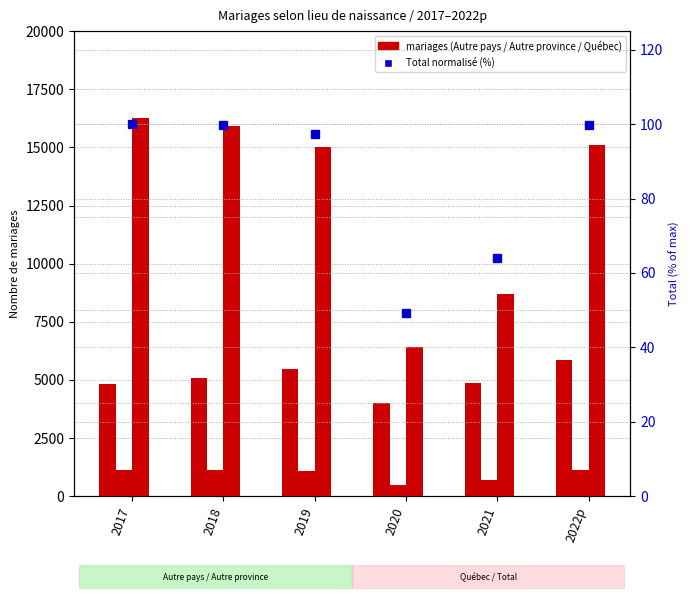

The Autre province series shows 1073.0 at 2019. True or false?

True